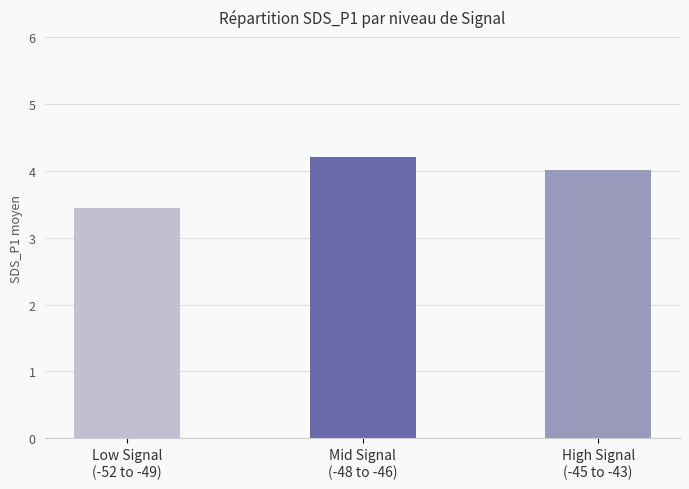

Is it true that the value at Low Signal
(-52 to -49) is 3.5?

True